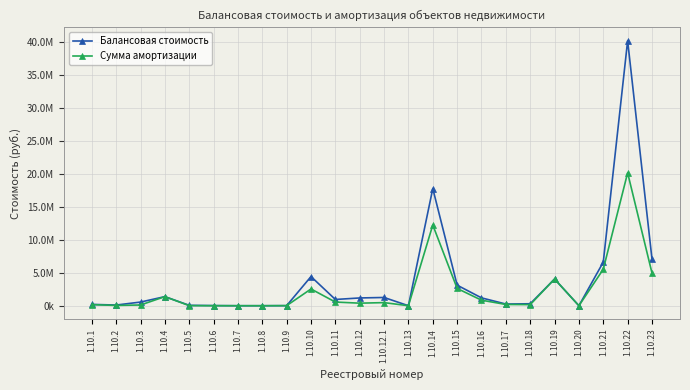

What are all the series names shown in the legend?

Балансовая стоимость, Сумма амортизации